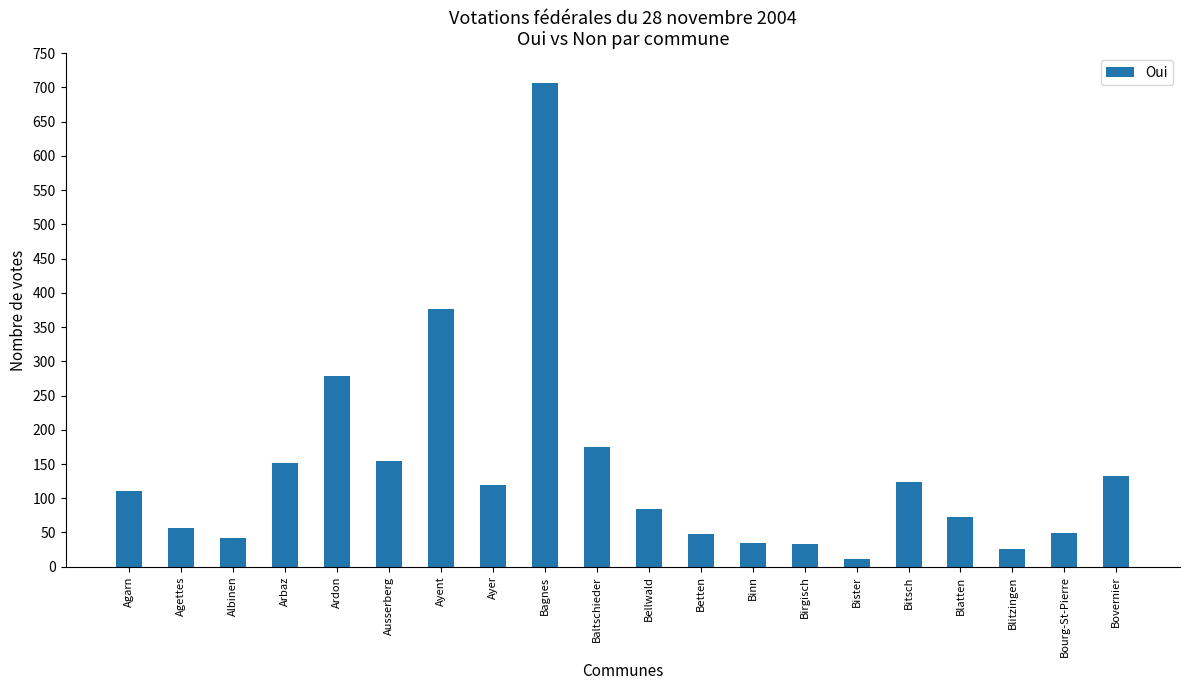

Approximately how many times larger is the value at Binn compared to Ayer?

0.3